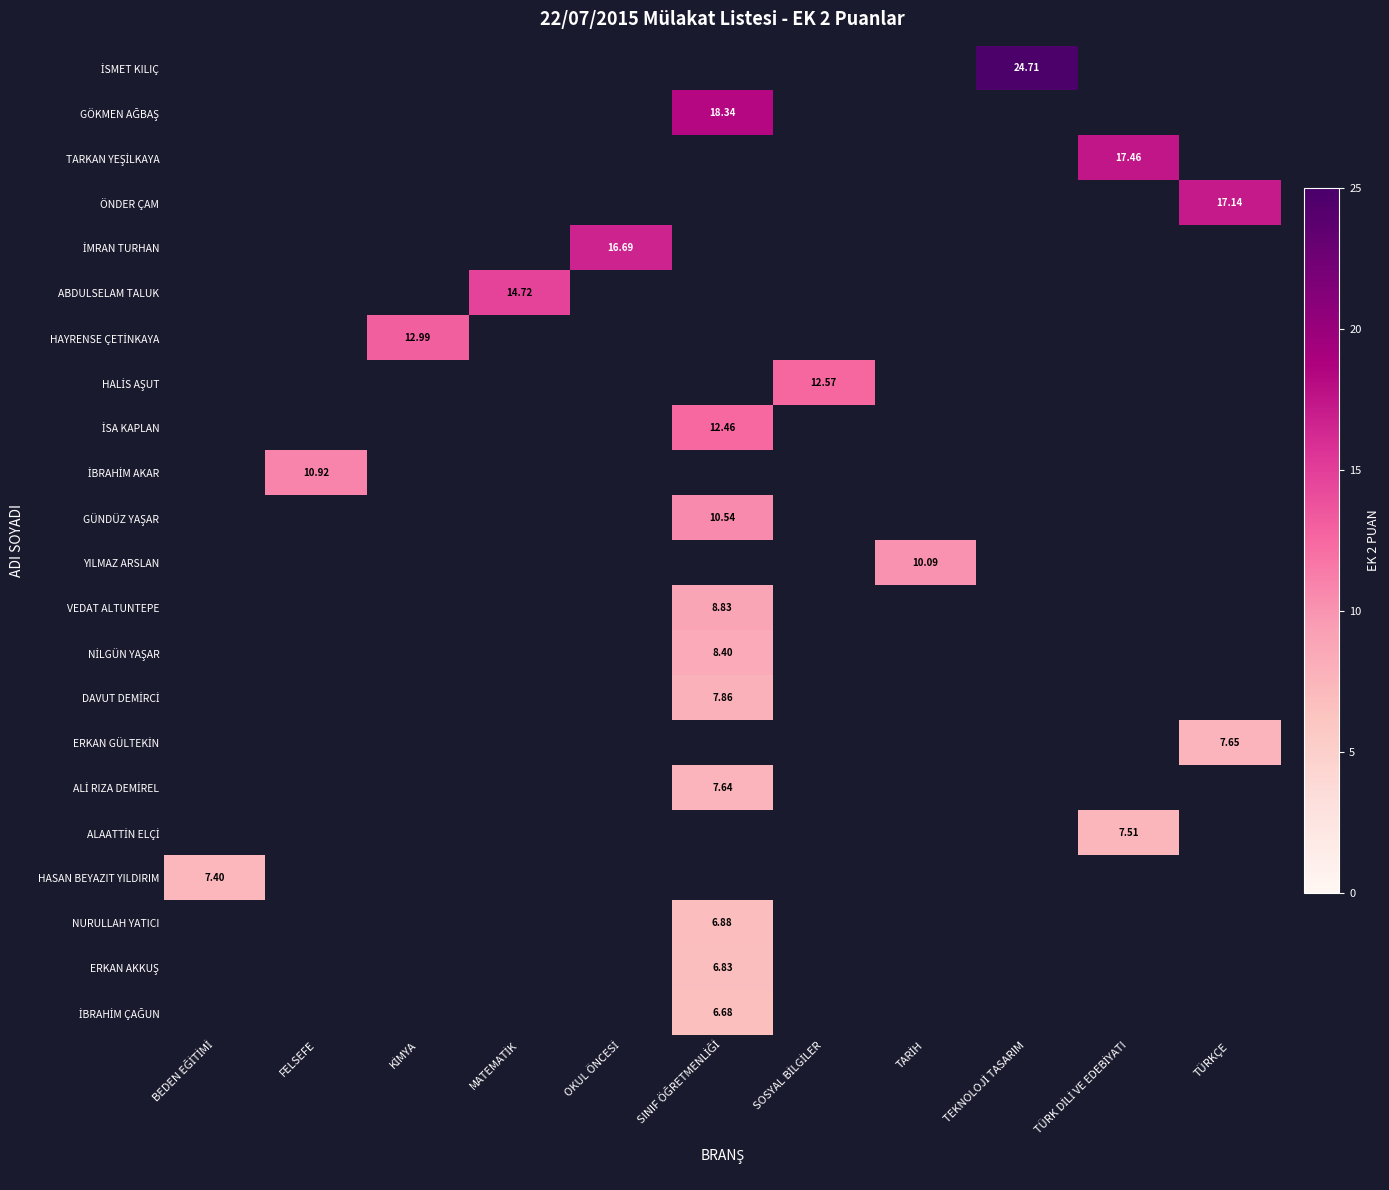

Where does the NİLGÜN YAŞAR series first go above 8?

SINIF ÖĞRETMENLİĞİ